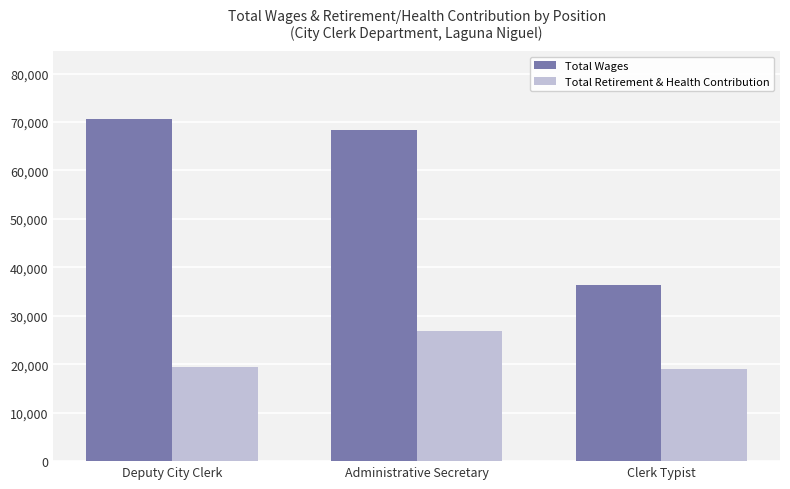

What is the label of the 1st bar from the left?

Deputy City Clerk